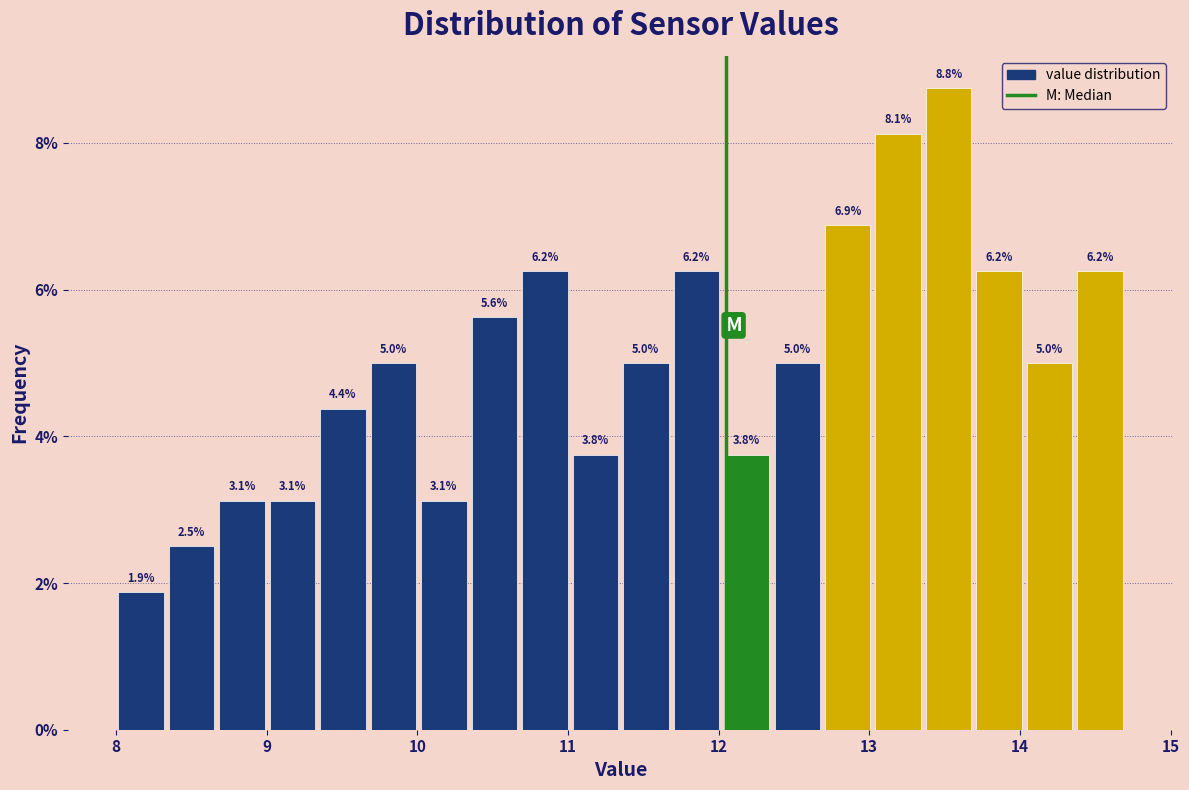

Read against the x-axis, roughly where is the centre of the tallest bar?

13.5